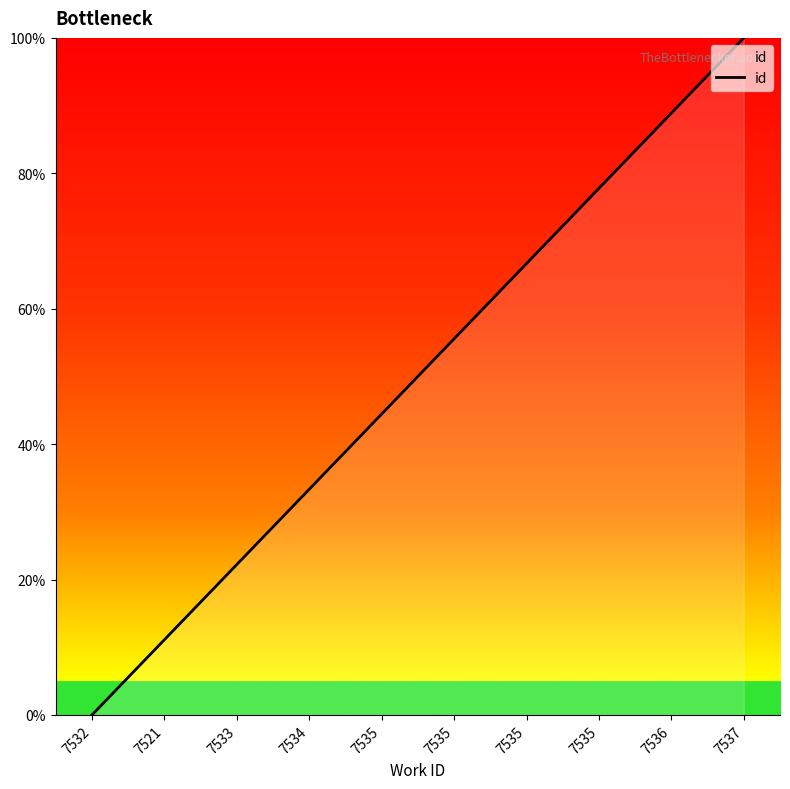

Does the chart have visible grid lines?

No